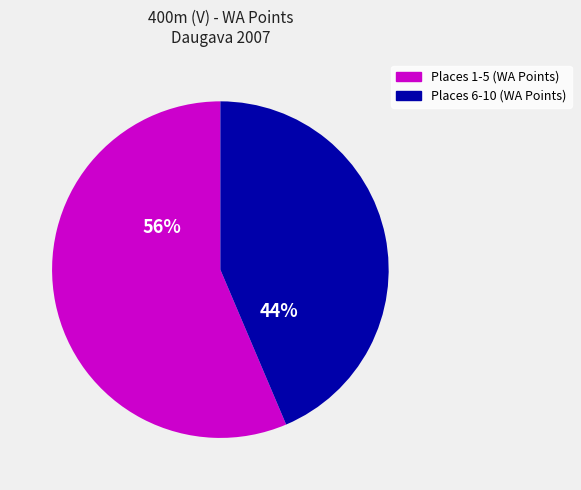

Is there a majority slice in this chart?

Yes